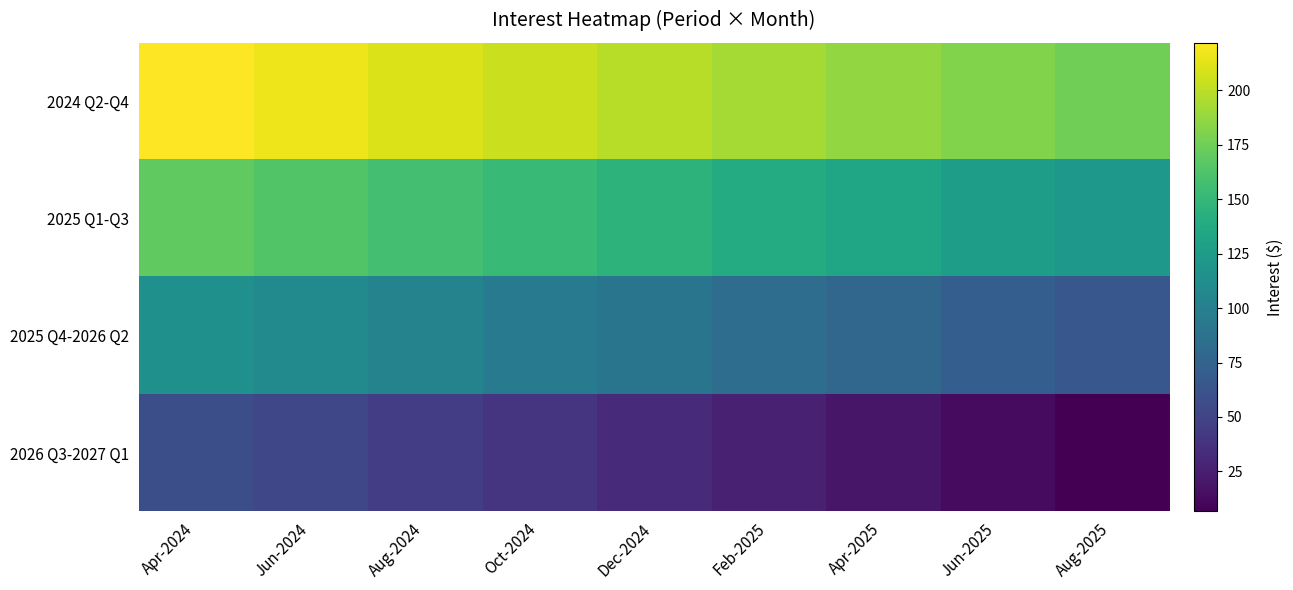

What is the spread (max minus min) of values at Aug-2025?

168.7